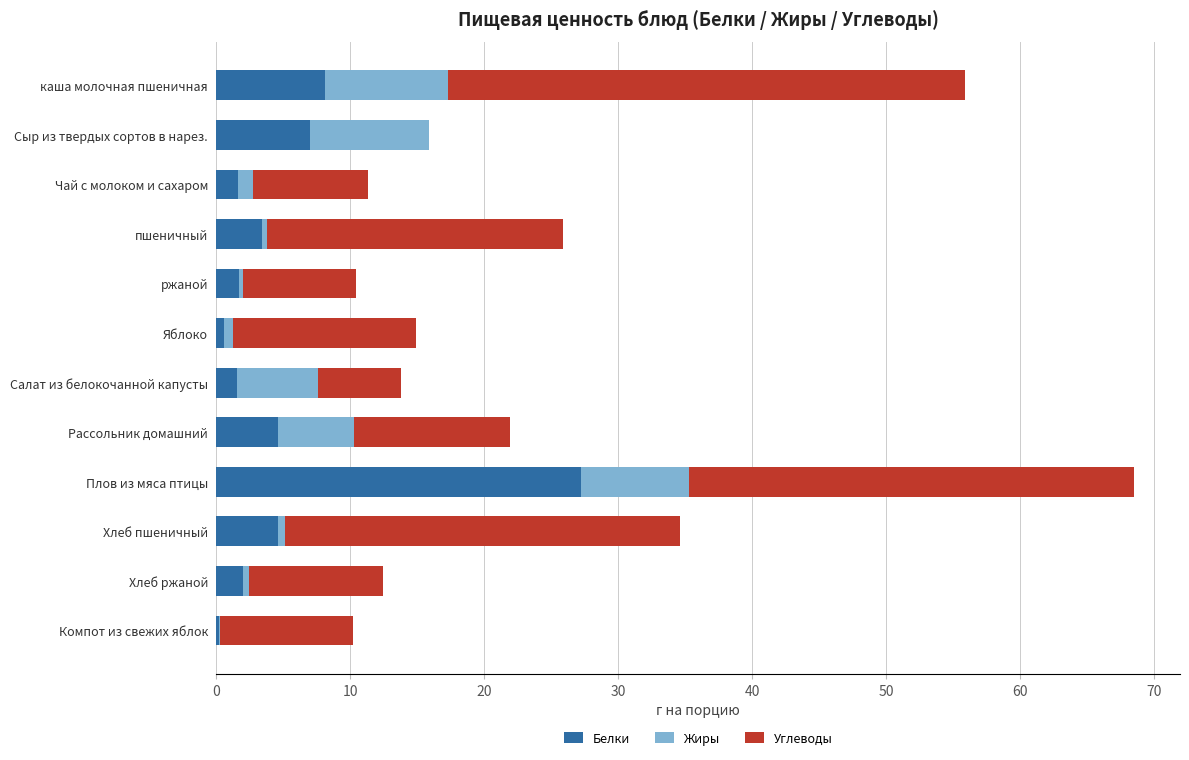

Which category has the highest value in the Белки series?

Плов из мяса птицы